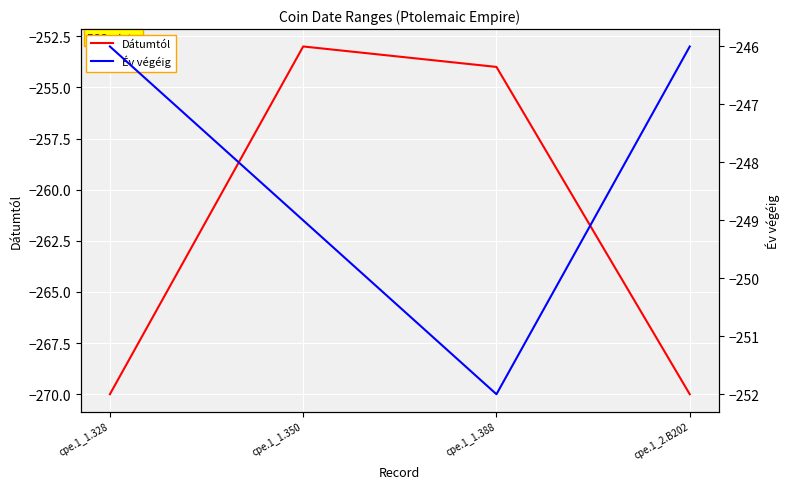

What is the total value across all series at cpe.1_1.388?

-506